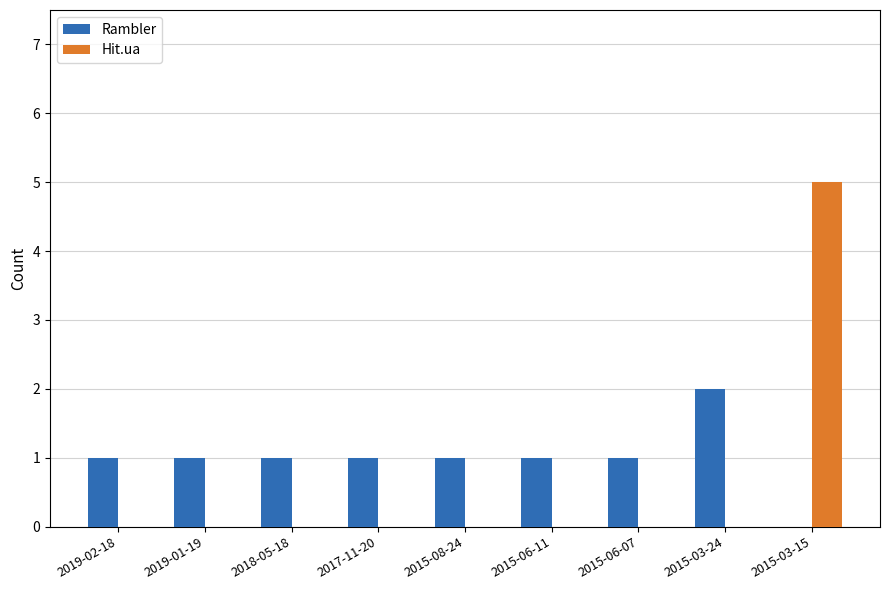

What is the sum of all Hit.ua values?

5